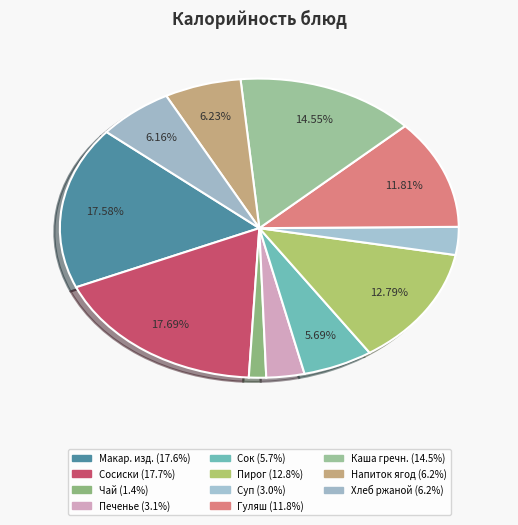

How many segments does this pie chart have?

11